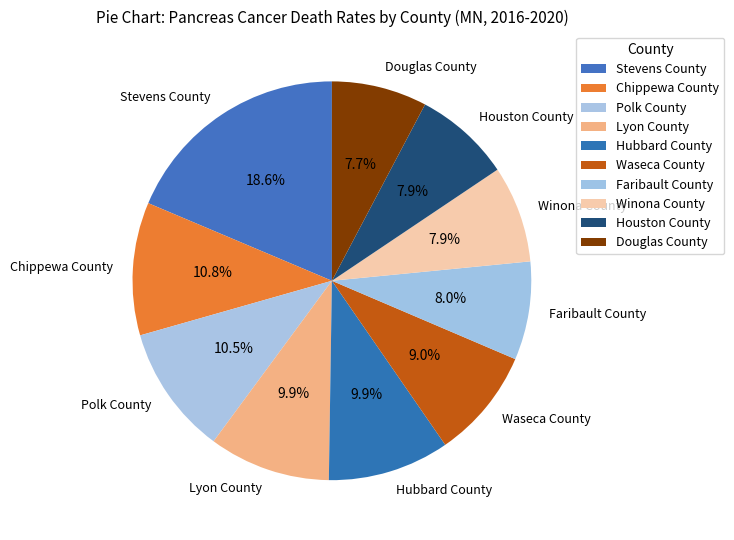

Count the number of slices in the pie.

10